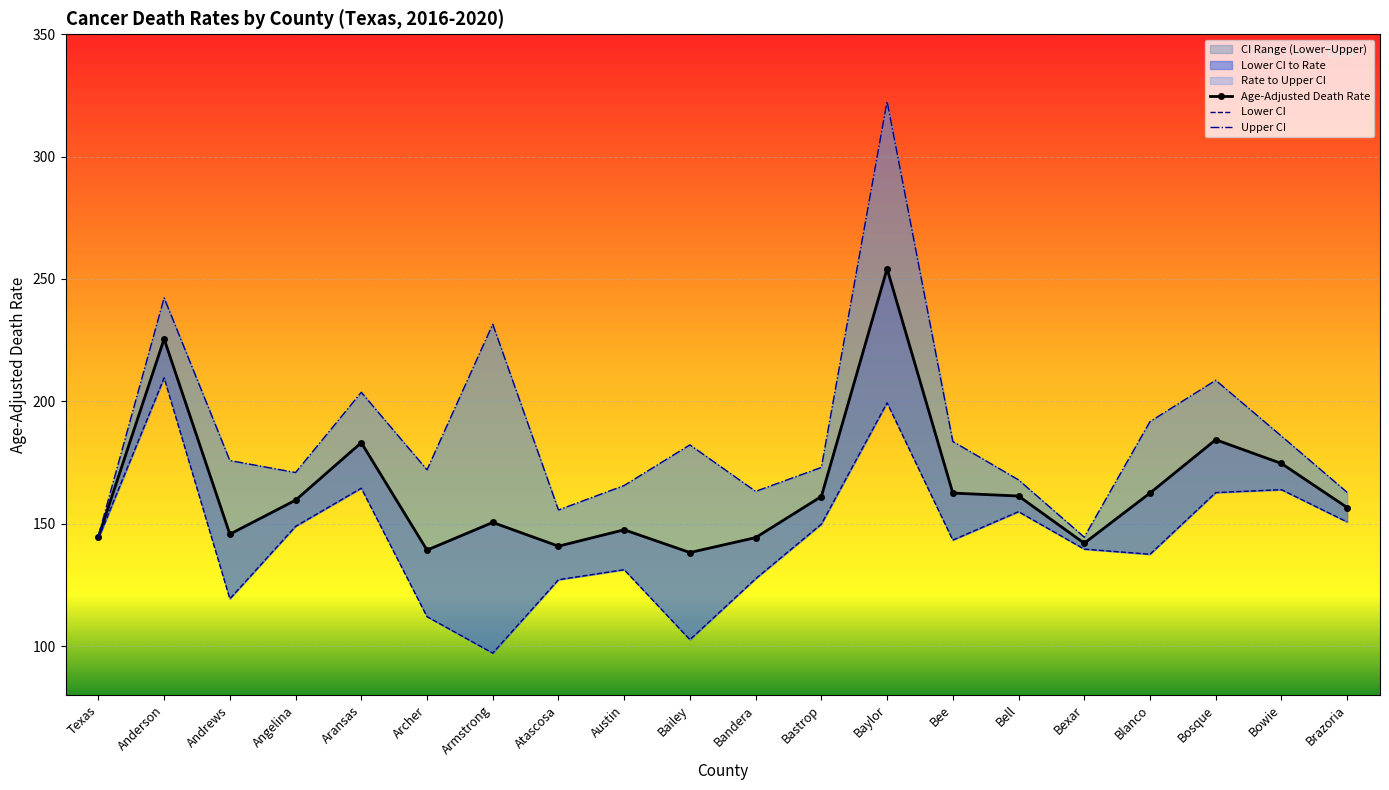

Which category has the highest value in the Lower CI series?

Anderson